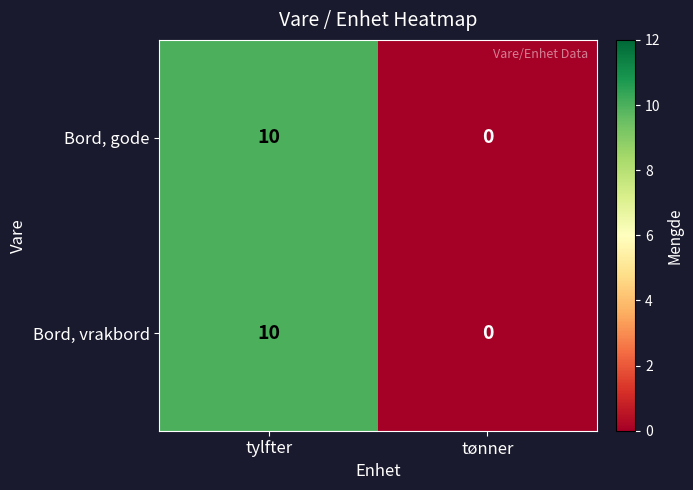

Rank the categories by Bord, vrakbord value from lowest to highest.

tønner, tylfter